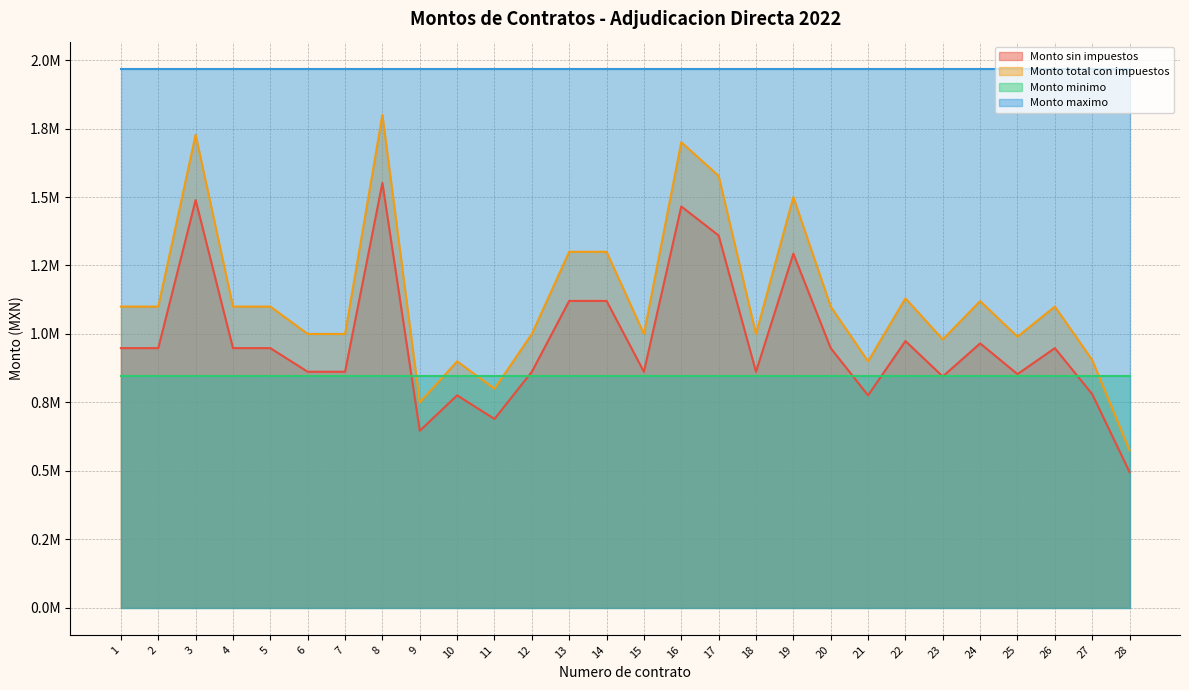

Which series has the largest range (max minus min)?

Monto total con impuestos